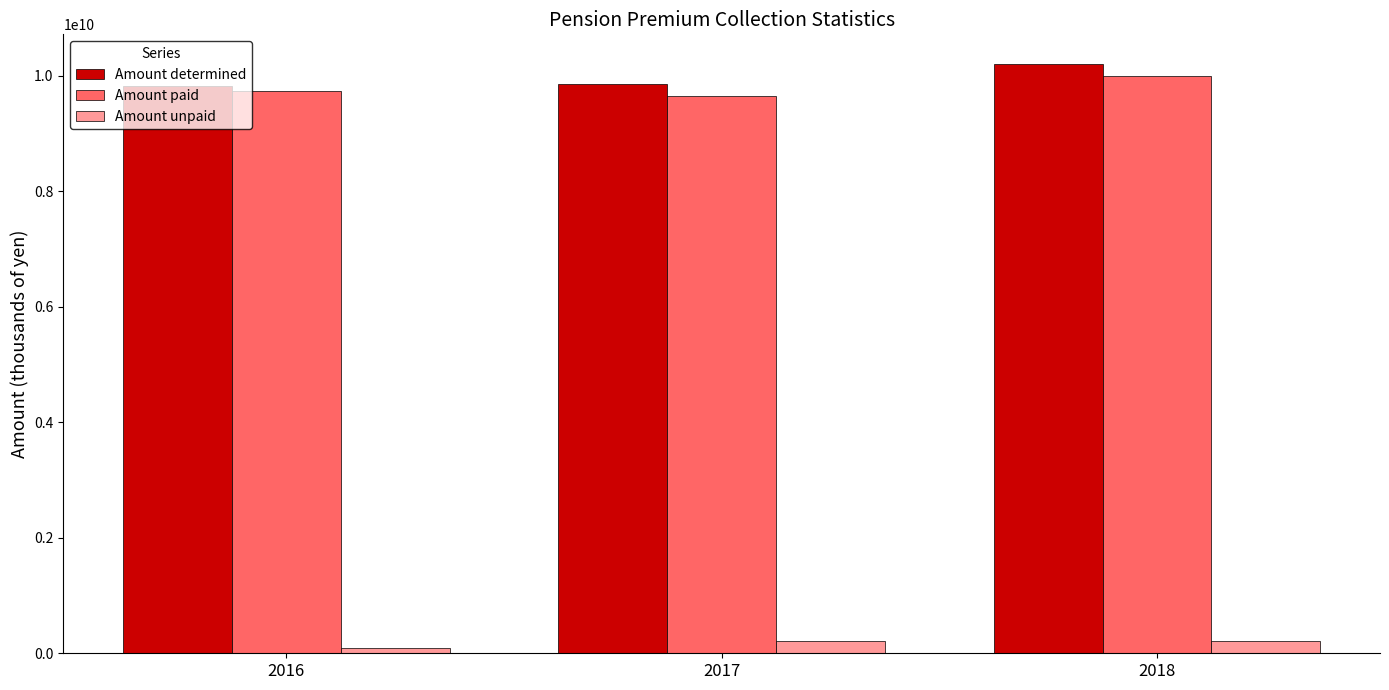

Rank the series by their maximum value, from highest to lowest.

Amount determined, Amount paid, Amount unpaid